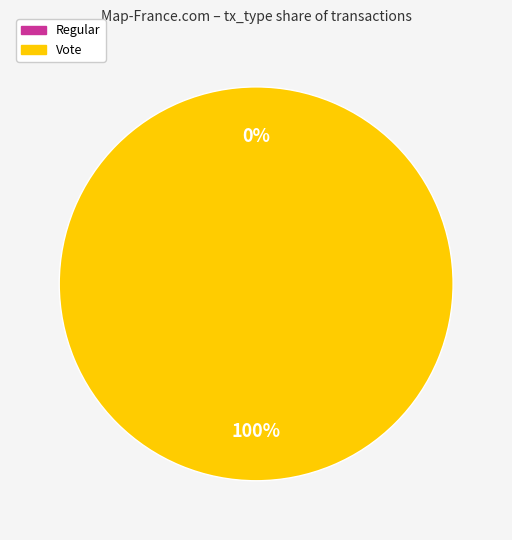

True or false: Vote accounts for 94% of the total.

False